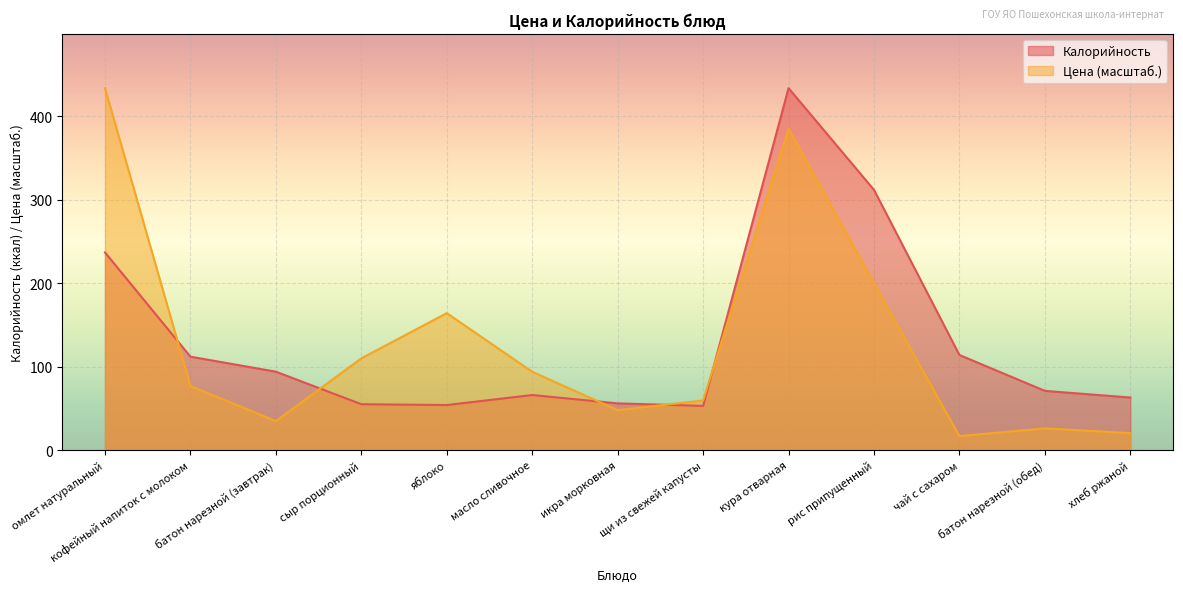

Reading left to right, what are all the values shown in this chart?

Цена: 434.0	76.8	34.8	110.0	164.2	93.9	47.9	59.5	385.3	199.9	16.7	26.1	20.3
Калорийность: 237.0	112.0	94.0	55.0	54.0	66.0	56.0	53.0	434.0	312.0	114.0	71.0	63.0